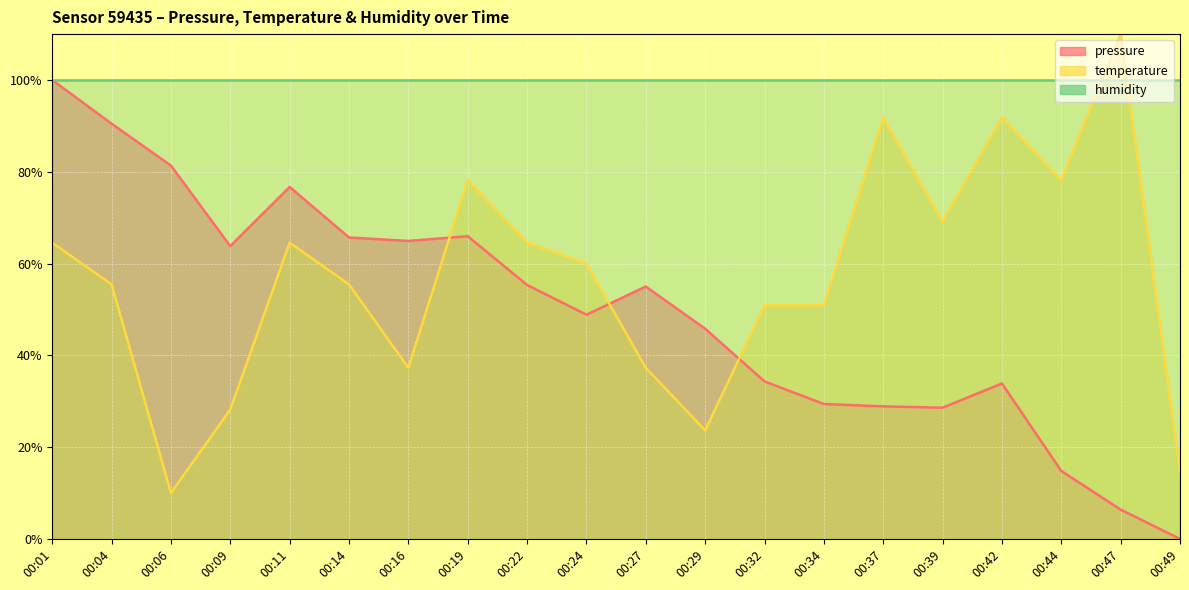

What is the difference between the highest and lowest values at 00:49?

100.0